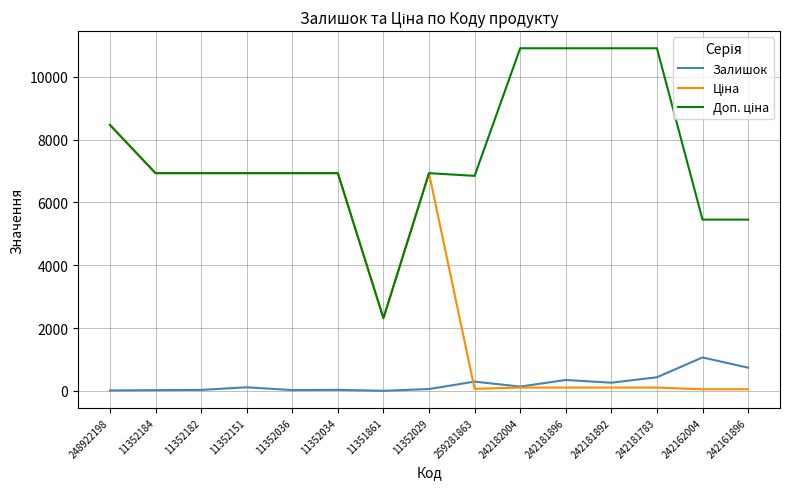

At which category is the sum across all series the highest?

248922198